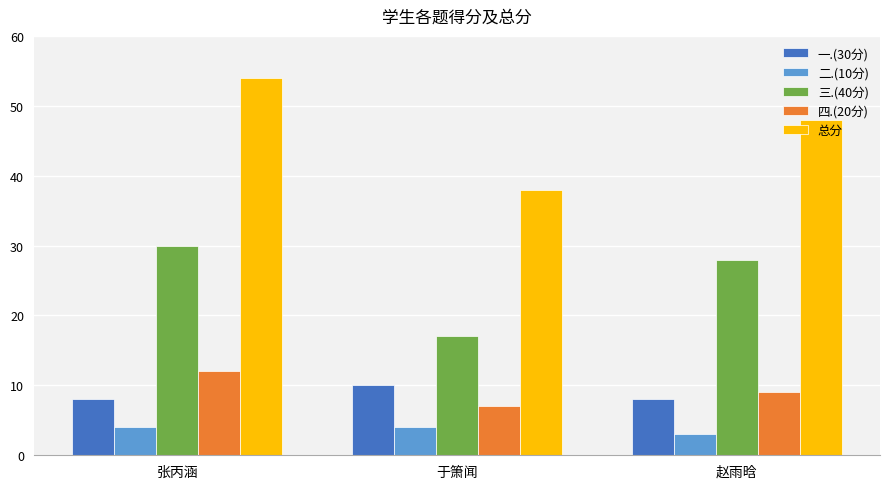

Reading left to right, transcribe all the data shown in this chart.

一.(30分): 张丙涵=8	于箫闻=10	赵雨晗=8
二.(10分): 张丙涵=4	于箫闻=4	赵雨晗=3
三.(40分): 张丙涵=30	于箫闻=17	赵雨晗=28
四.(20分): 张丙涵=12	于箫闻=7	赵雨晗=9
总分: 张丙涵=54	于箫闻=38	赵雨晗=48